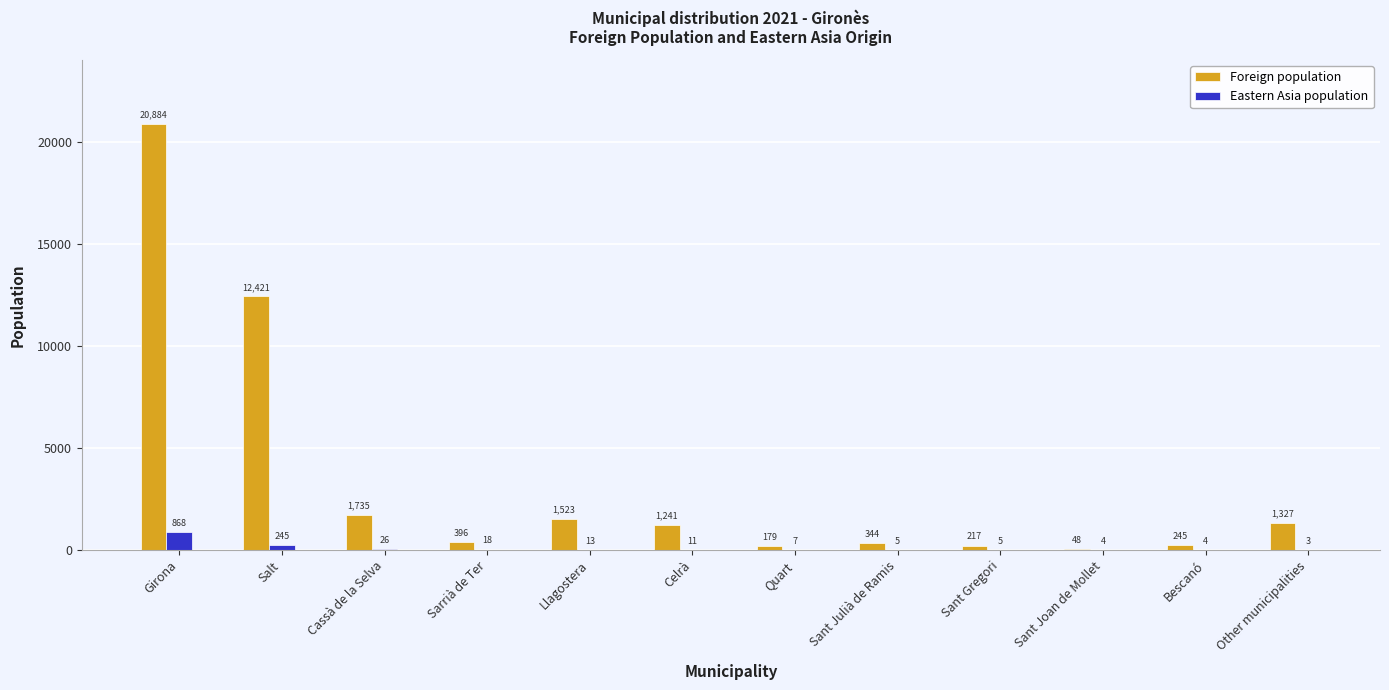

Are the bars grouped side by side (vs. stacked)?

Yes